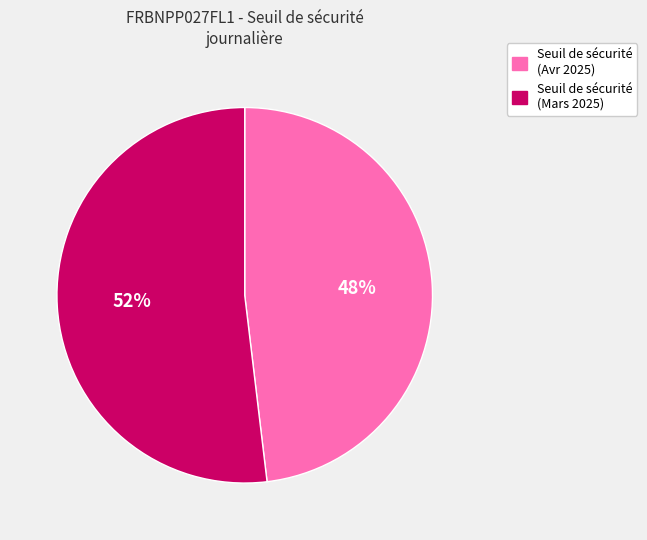

Is there a majority slice in this chart?

Yes